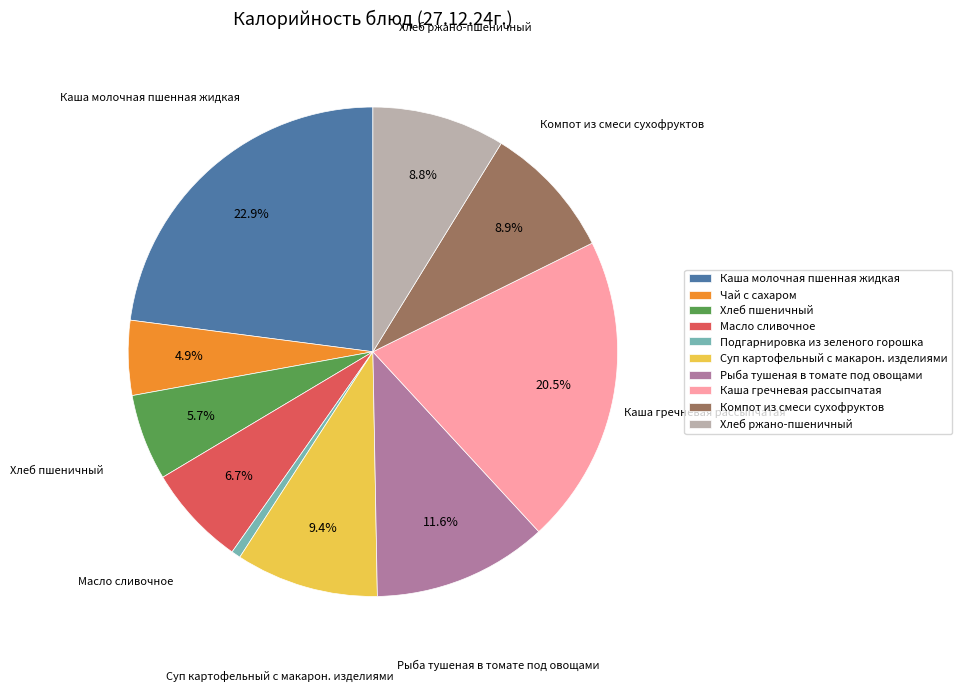

Is there any slice that represents more than half of the pie?

No